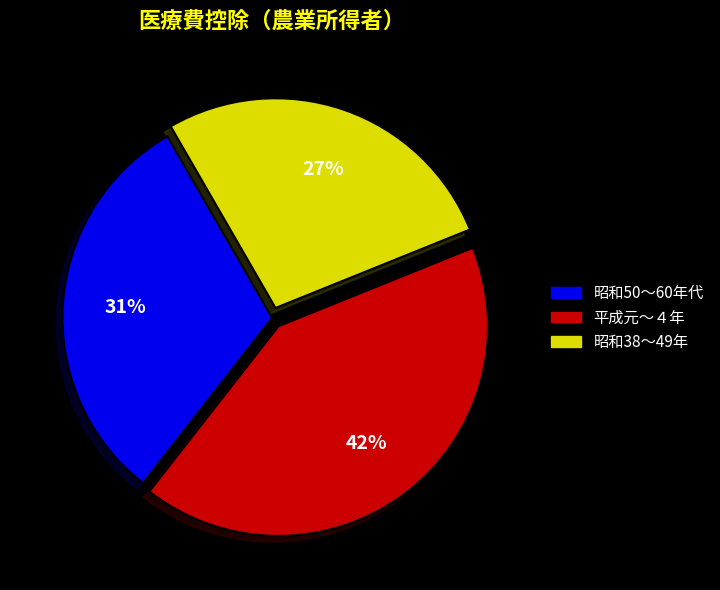

Is there any slice that represents more than half of the pie?

No